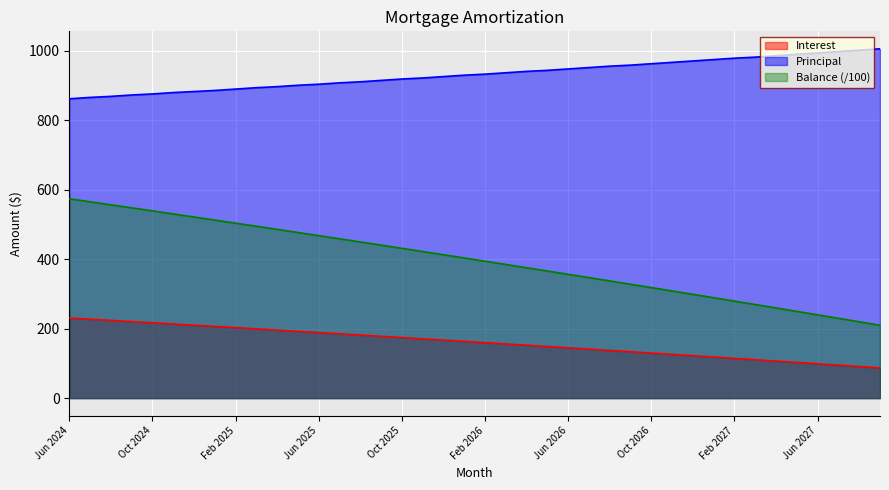

How many distinct data groups are displayed?

3